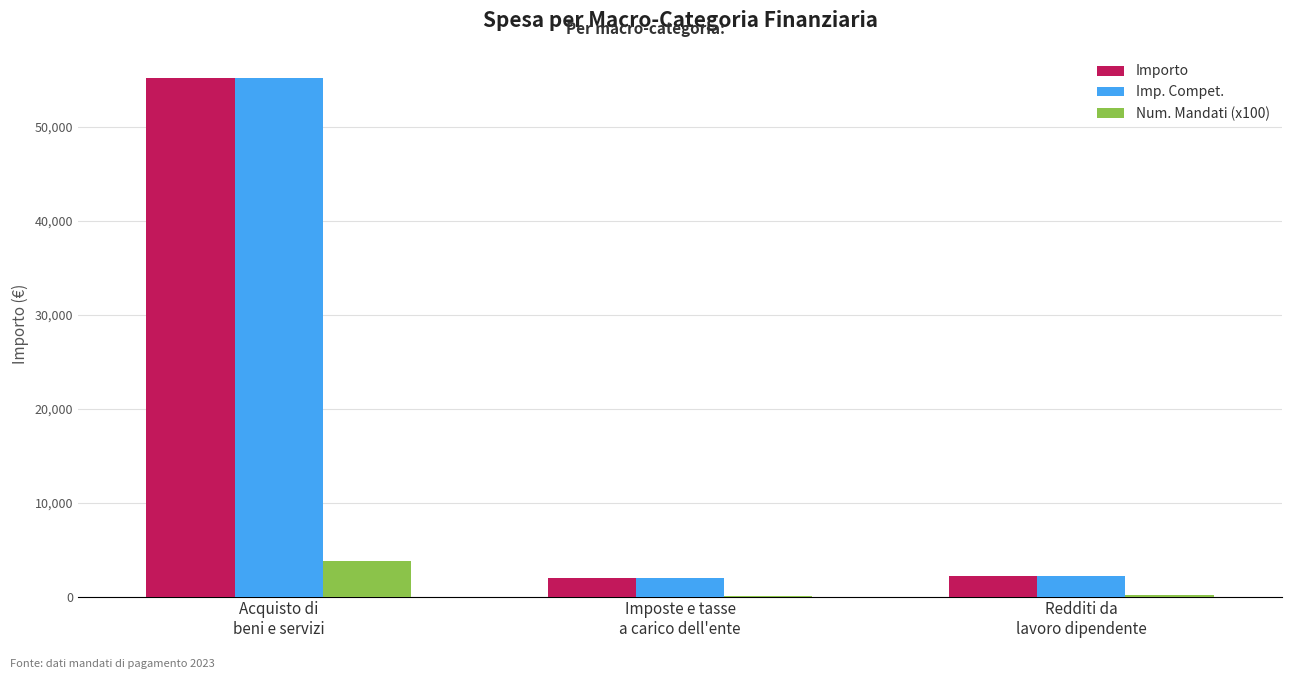

How many values in the Importo series exceed 2209?

2